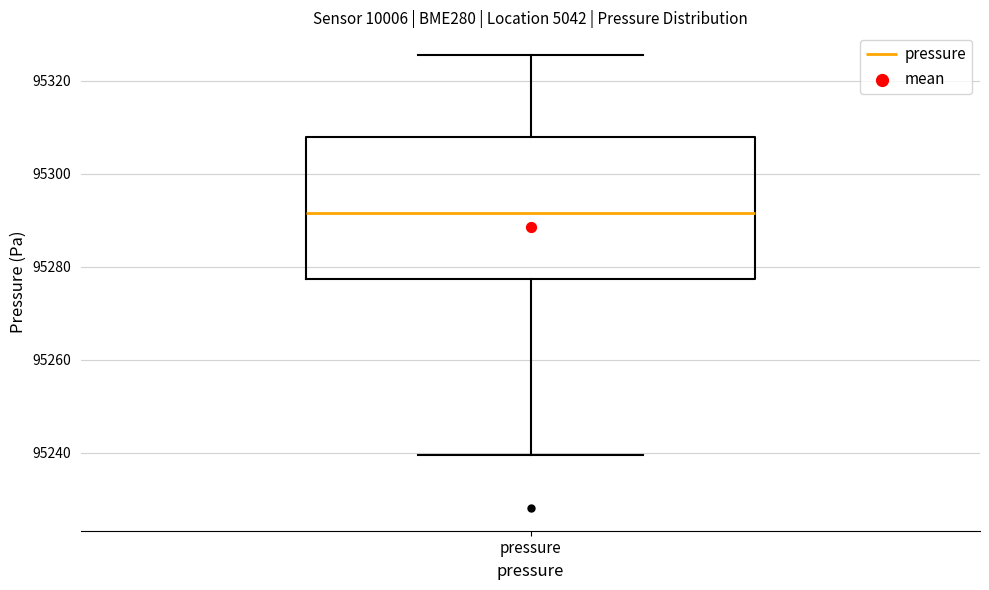

Where does the median line of the box for pressure sit on the y-axis? The values are not printed on the chart, so give them approximately, as read against the axis.

95292